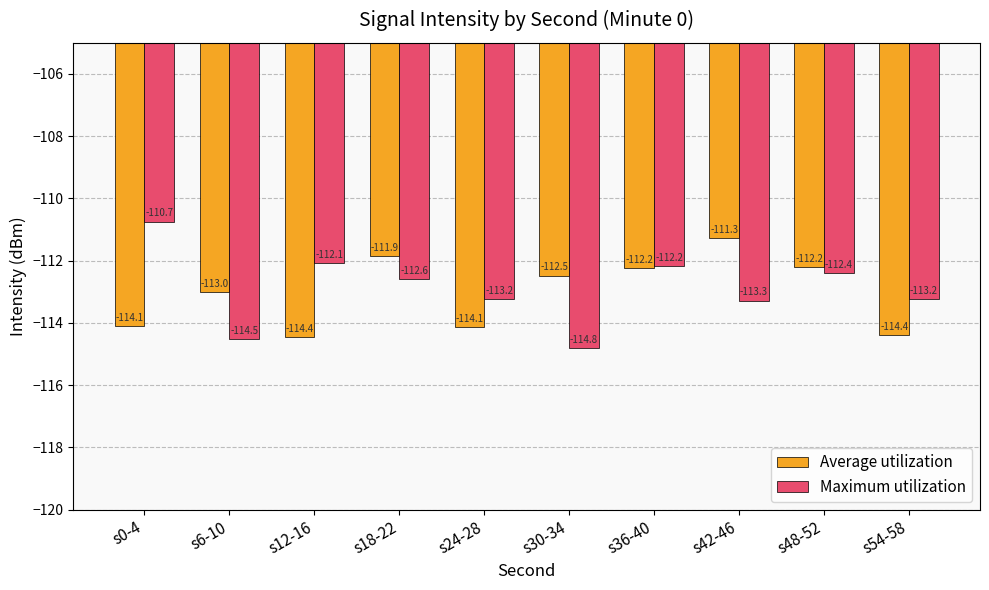

The Average utilization series shows -75.8 at s42-46. True or false?

False